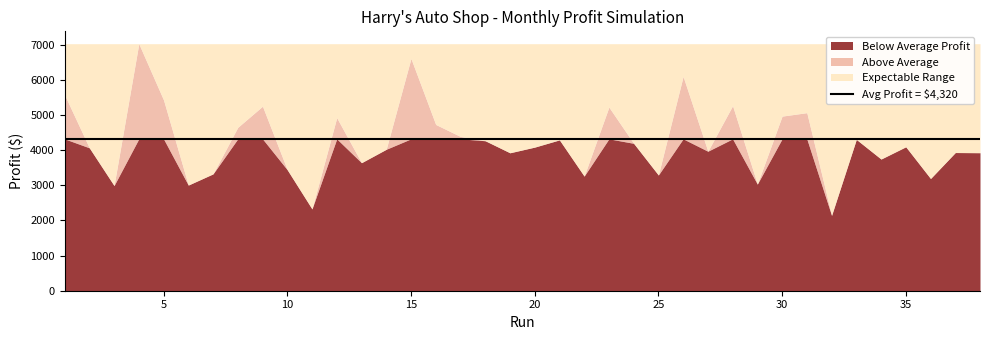

Where is the first local minimum?

3